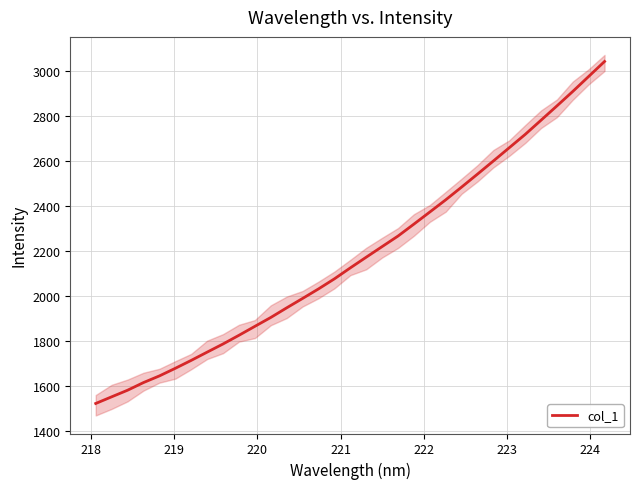

What is the highest value of the col_1 series?

3043.6